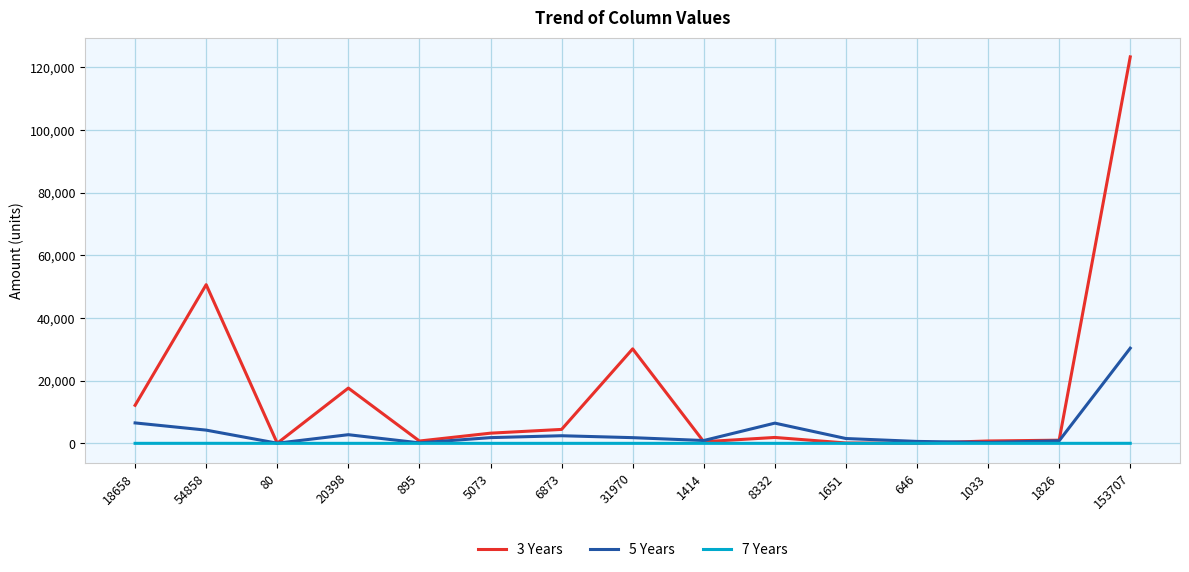

Which series has the widest spread of values?

3 Years